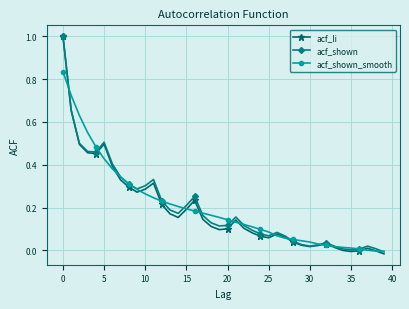

What is the greatest value displayed?

1.0